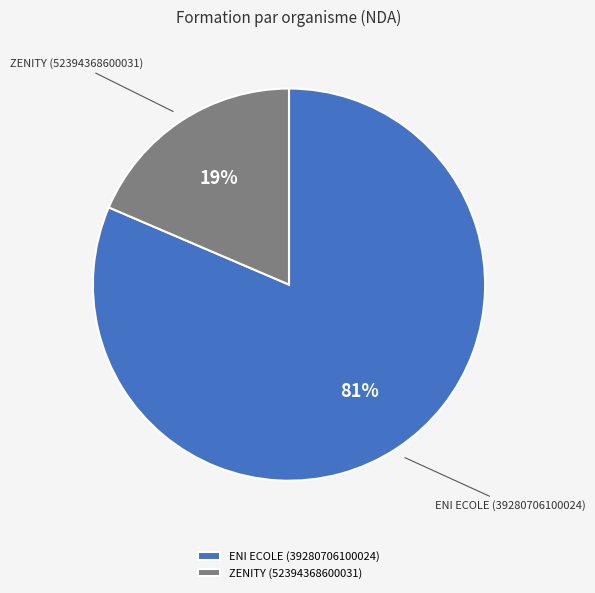

To the nearest percent, what is the combined percentage of ZENITY (52394368600031) and ENI ECOLE (39280706100024)?

100%